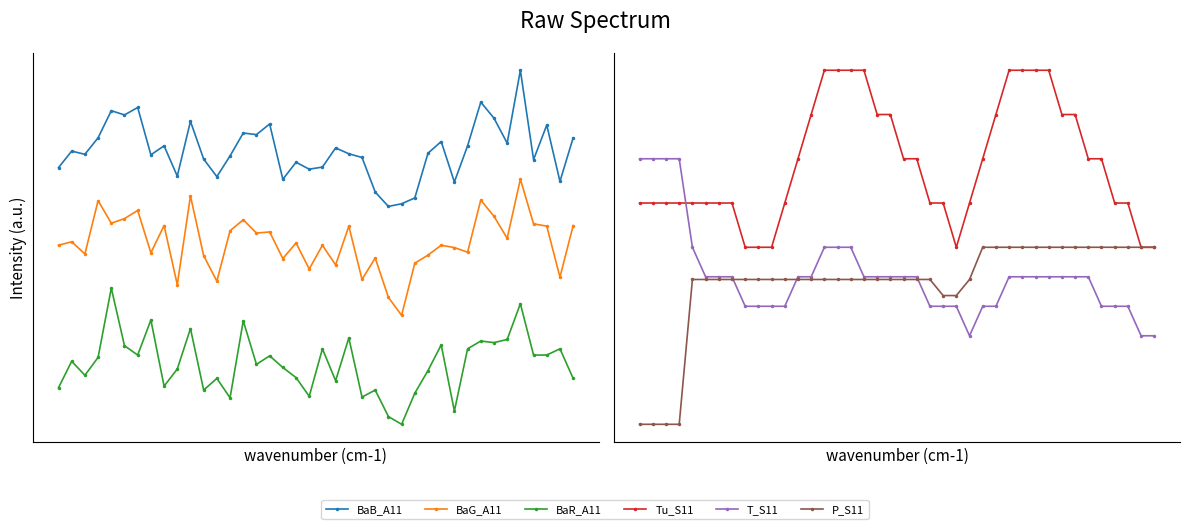

True or false: BaR_A11 and BaB_A11 intersect in this chart.

False